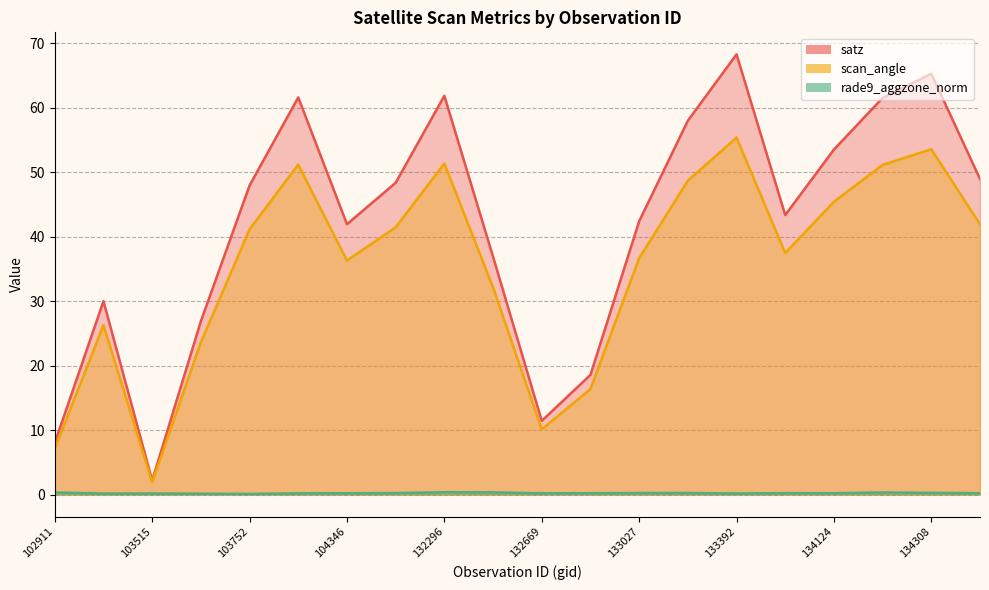

List the series in order of their peak value, highest first.

satz, scan_angle, rade9_aggzone_norm